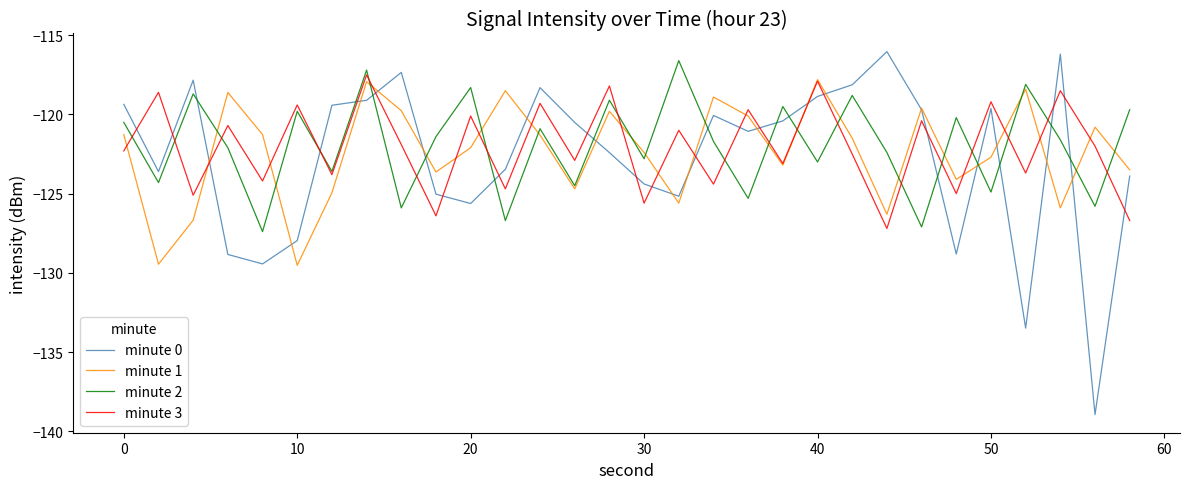

Which series has the widest spread of values?

minute 0